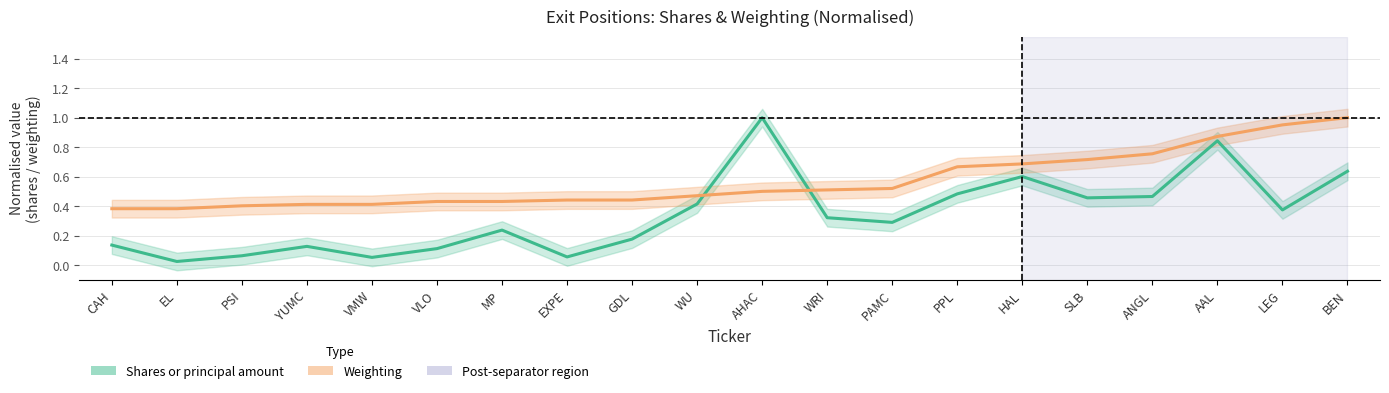

Where is Shares or principal amount nearest to the value 0?

EL